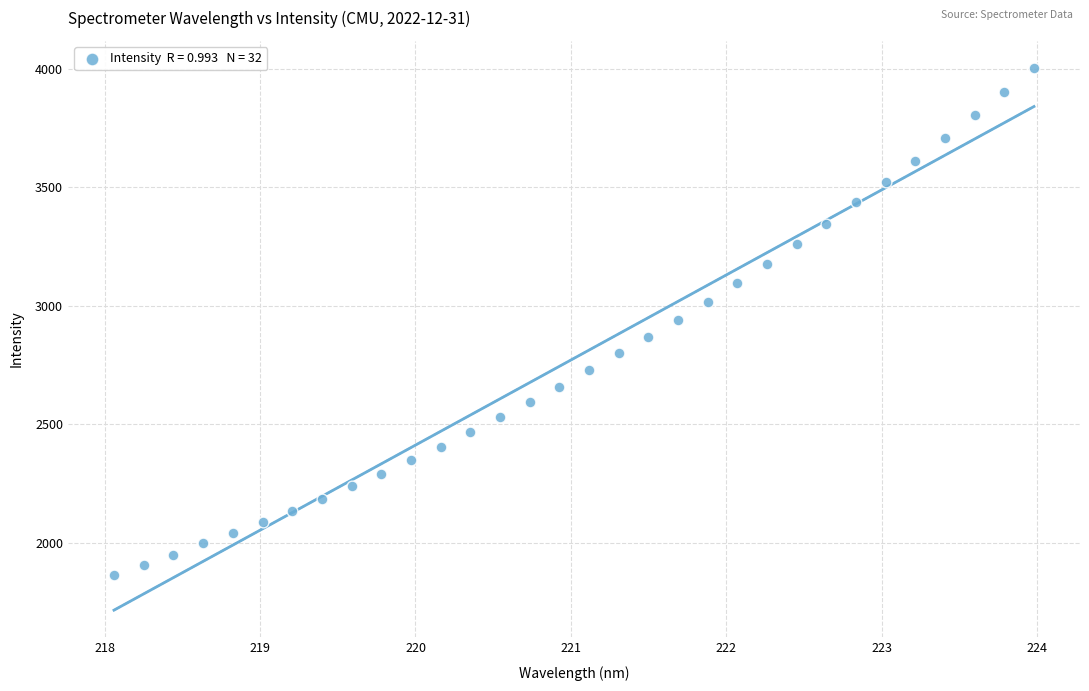

What is the range of Y values (max minus min)?

2139.3